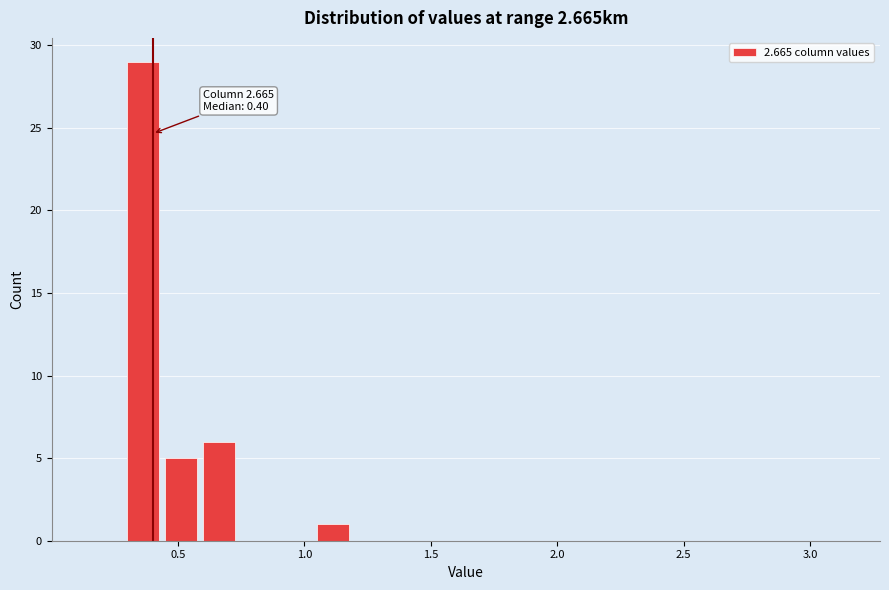

Read against the x-axis, roughly where is the centre of the tallest bar?

0.35